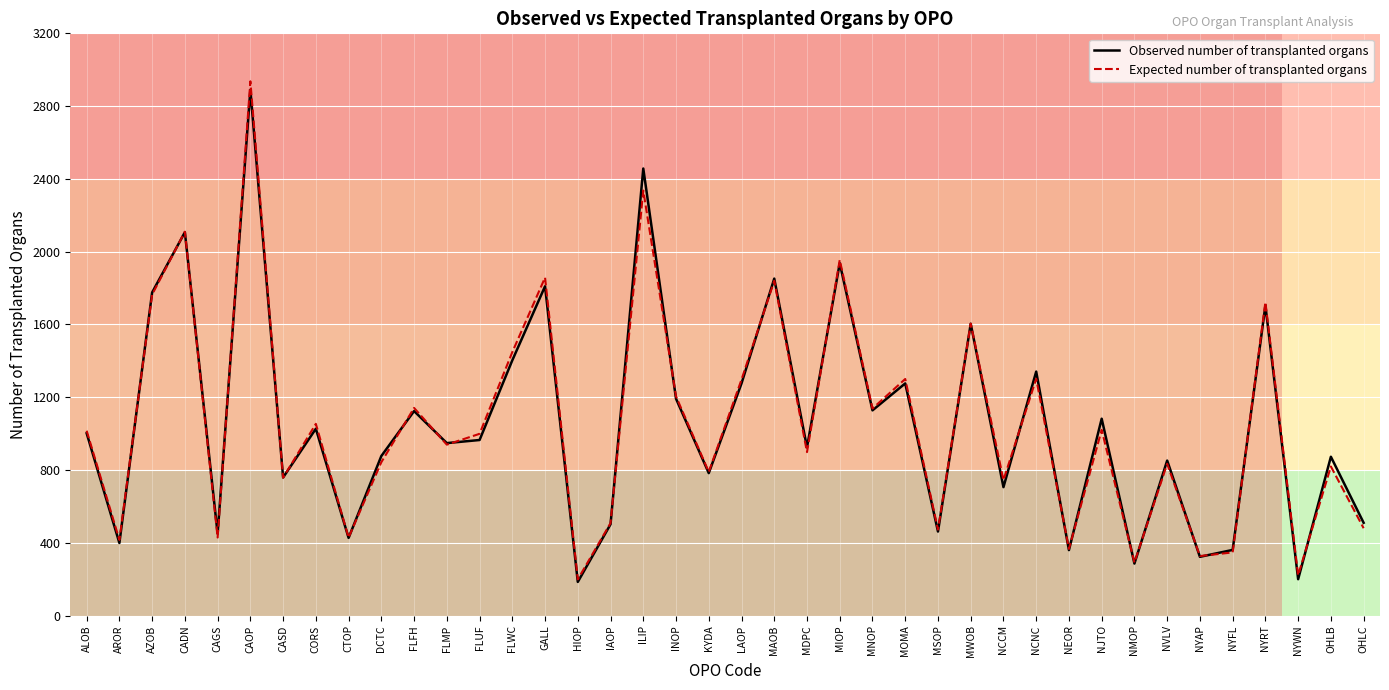

At which label is Observed number of transplanted organs closest to 1537?

MWOB